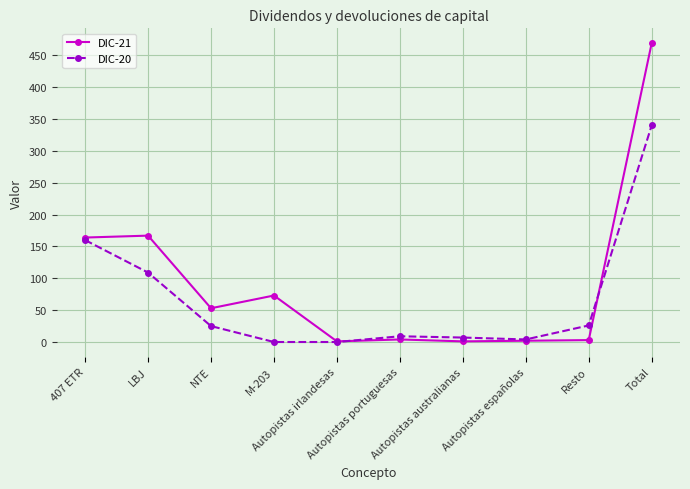

What is the spread (max minus min) of values at Autopistas irlandesas?

1